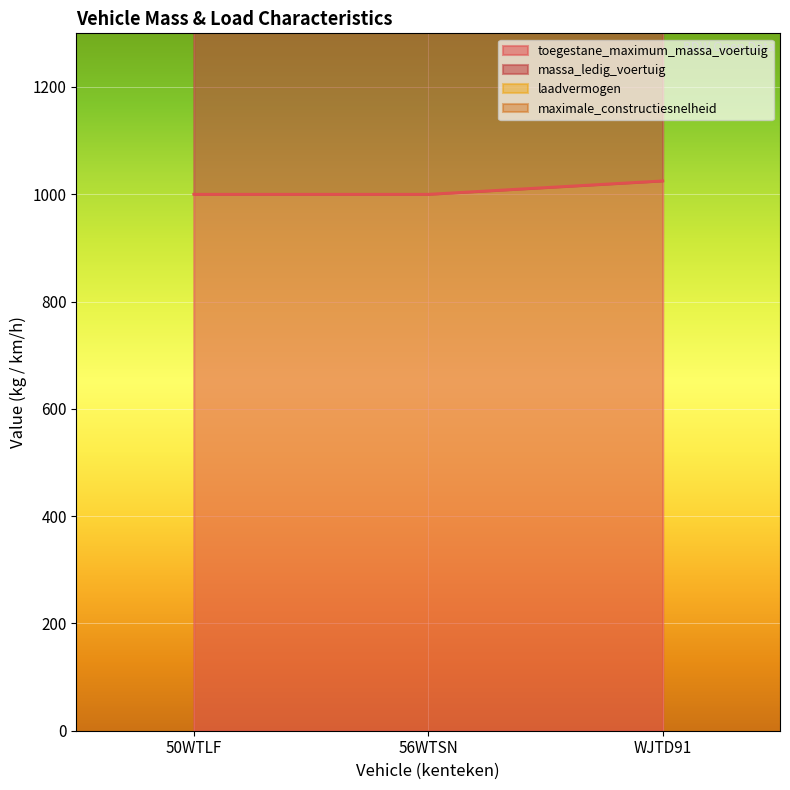

Is it true that laadvermogen equals 1462 at 56WTSN?

False